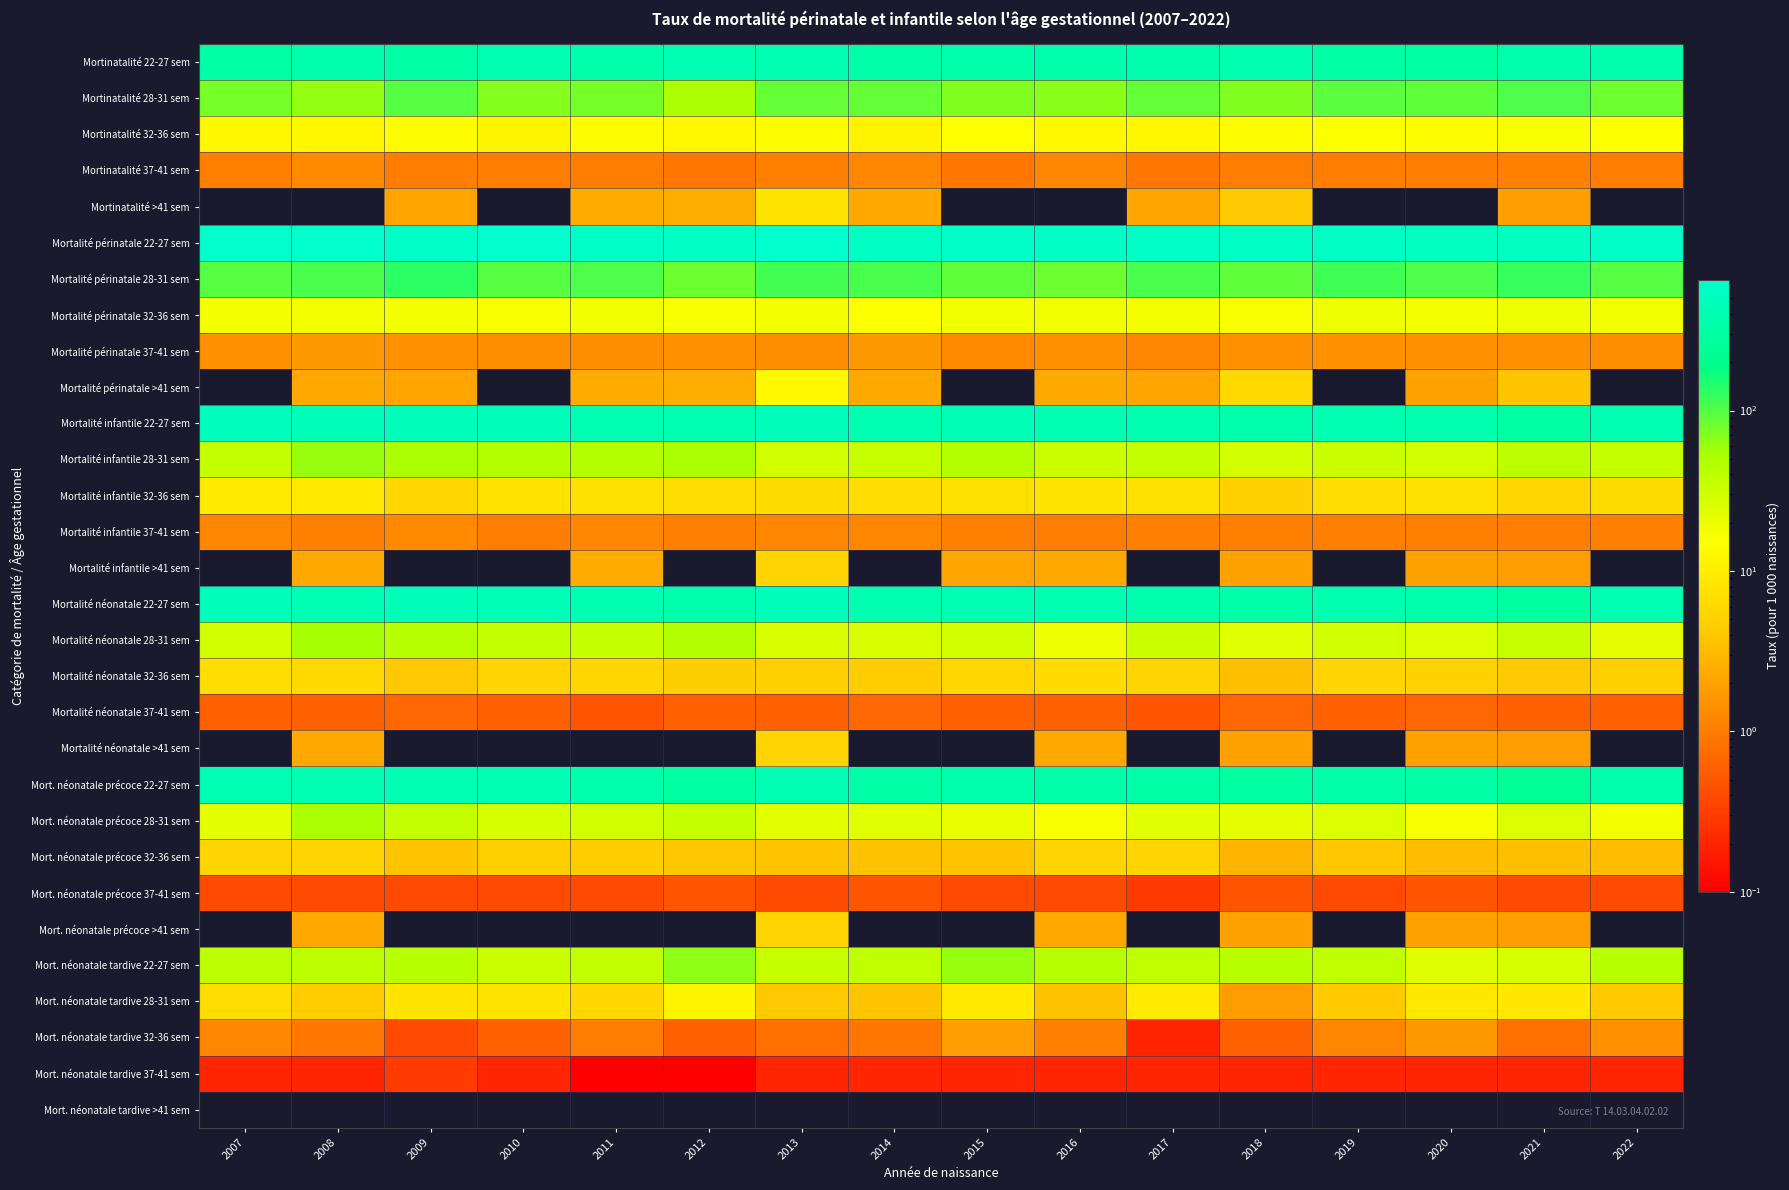

Reading left to right, what are all the values shown in this chart?

Mortinatalité 22-27 sem: 2007=322.3	2008=361.8	2009=328.6	2010=379.8	2011=343.8	2012=385.8	2013=395.0	2014=329.7	2015=346.6	2016=347.9	2017=356.3	2018=366.9	2019=315.9	2020=293.8	2021=354.8	2022=358.8
Mortinatalité 28-31 sem: 2007=76.9	2008=62.0	2009=98.7	2010=70.0	2011=75.5	2012=49.8	2013=89.2	2014=87.9	2015=70.9	2016=67.0	2017=86.4	2018=71.5	2019=92.8	2020=89.4	2021=103.0	2022=83.0
Mortinatalité 32-36 sem: 2007=12.4	2008=12.2	2009=13.8	2010=11.6	2011=13.7	2012=13.0	2013=13.9	2014=11.6	2015=14.6	2016=12.7	2017=12.5	2018=13.8	2019=15.6	2020=14.4	2021=16.3	2022=15.3
Mortinatalité 37-41 sem: 2007=1.1	2008=1.3	2009=1.0	2010=1.0	2011=1.0	2012=0.9	2013=1.1	2014=1.2	2015=0.9	2016=1.2	2017=0.9	2018=1.0	2019=1.0	2020=1.0	2021=1.1	2022=1.0
Mortinatalité >41 sem: 2007=0.0	2008=0.0	2009=2.1	2010=0.0	2011=2.4	2012=2.5	2013=7.8	2014=2.2	2015=0.0	2016=0.0	2017=2.1	2018=4.1	2019=0.0	2020=0.0	2021=1.9	2022=0.0
Mortalité périnatale 22-27 sem: 2007=611.4	2008=610.6	2009=607.1	2010=633.7	2011=569.2	2012=567.6	2013=652.8	2014=548.8	2015=578.4	2016=562.4	2017=562.5	2018=551.4	2019=543.9	2020=521.3	2021=516.6	2022=579.6
Mortalité périnatale 28-31 sem: 2007=97.7	2008=109.5	2009=131.1	2010=95.8	2011=102.9	2012=83.0	2013=109.7	2014=108.6	2015=90.2	2016=82.1	2017=107.1	2018=91.5	2019=116.1	2020=104.6	2021=125.5	2022=98.8
Mortalité périnatale 32-36 sem: 2007=17.7	2008=17.4	2009=17.6	2010=16.2	2011=18.2	2012=17.0	2013=17.7	2014=15.1	2015=18.4	2016=17.9	2017=17.6	2018=16.6	2019=19.5	2020=17.6	2021=19.7	2022=18.4
Mortalité périnatale 37-41 sem: 2007=1.5	2008=1.7	2009=1.5	2010=1.4	2011=1.4	2012=1.5	2013=1.4	2014=1.7	2015=1.3	2016=1.5	2017=1.2	2018=1.5	2019=1.5	2020=1.5	2021=1.5	2022=1.4
Mortalité périnatale >41 sem: 2007=0.0	2008=2.2	2009=2.1	2010=0.0	2011=2.4	2012=2.5	2013=13.0	2014=2.2	2015=0.0	2016=2.2	2017=2.1	2018=6.1	2019=0.0	2020=2.0	2021=3.8	2022=0.0
Mortalité infantile 22-27 sem: 2007=484.4	2008=456.7	2009=475.2	2010=467.4	2011=415.0	2012=382.7	2013=474.2	2014=378.6	2015=435.8	2016=385.9	2017=372.2	2018=351.0	2019=385.4	2020=365.8	2021=299.0	2022=387.4
Mortalité infantile 28-31 sem: 2007=36.0	2008=59.5	2009=49.8	2010=45.5	2011=46.4	2012=50.5	2013=30.6	2014=34.0	2015=45.1	2016=32.3	2017=35.9	2018=28.7	2019=32.0	2020=29.2	2021=39.7	2022=35.0
Mortalité infantile 32-36 sem: 2007=9.5	2008=8.9	2009=5.6	2010=7.4	2011=7.2	2012=6.7	2013=6.4	2014=6.8	2015=7.2	2016=8.0	2017=7.1	2018=4.9	2019=6.6	2020=7.1	2021=5.7	2022=6.5
Mortalité infantile 37-41 sem: 2007=1.2	2008=1.1	2009=1.3	2010=1.0	2011=1.2	2012=1.1	2013=1.2	2014=1.2	2015=1.1	2016=1.0	2017=1.1	2018=1.1	2019=1.1	2020=1.1	2021=1.0	2022=1.1
Mortalité infantile >41 sem: 2007=0.0	2008=2.2	2009=0.0	2010=0.0	2011=2.4	2012=0.0	2013=5.2	2014=0.0	2015=2.1	2016=2.2	2017=0.0	2018=2.0	2019=0.0	2020=2.0	2021=1.9	2022=0.0
Mortalité néonatale 22-27 sem: 2007=466.7	2008=429.1	2009=457.4	2010=442.0	2011=381.0	2012=361.0	2013=460.5	2014=365.7	2015=415.5	2016=372.5	2017=359.2	2018=334.4	2019=371.5	2020=345.6	2021=278.4	2022=387.4
Mortalité néonatale 28-31 sem: 2007=29.3	2008=55.1	2009=43.8	2010=35.6	2011=35.3	2012=46.6	2013=26.5	2014=26.5	2015=29.5	2016=19.7	2017=32.1	2018=23.3	2019=29.9	2020=25.1	2021=33.4	2022=21.6
Mortalité néonatale 32-36 sem: 2007=6.6	2008=6.1	2009=4.2	2010=5.3	2011=5.6	2012=4.6	2013=4.7	2014=4.5	2015=5.7	2016=6.3	2017=5.4	2018=3.4	2019=5.2	2020=4.9	2021=4.2	2022=4.7
Mortalité néonatale 37-41 sem: 2007=0.6	2008=0.6	2009=0.7	2010=0.6	2011=0.5	2012=0.6	2013=0.6	2014=0.7	2015=0.6	2016=0.6	2017=0.5	2018=0.7	2019=0.6	2020=0.7	2021=0.6	2022=0.6
Mortalité néonatale >41 sem: 2007=0.0	2008=2.2	2009=0.0	2010=0.0	2011=0.0	2012=0.0	2013=5.2	2014=0.0	2015=0.0	2016=2.2	2017=0.0	2018=2.0	2019=0.0	2020=2.0	2021=1.9	2022=0.0
Mort. néonatale précoce 22-27 sem: 2007=426.7	2008=389.8	2009=414.9	2010=409.4	2011=343.5	2012=296.0	2013=426.1	2014=326.9	2015=354.7	2016=328.9	2017=320.4	2018=291.4	2019=333.3	2020=322.1	2021=250.9	2022=344.4
Mort. néonatale précoce 28-31 sem: 2007=22.5	2008=50.7	2009=35.9	2010=27.7	2011=29.7	2012=35.0	2013=22.4	2014=22.7	2015=20.8	2016=16.2	2017=22.7	2018=21.5	2019=25.6	2020=16.7	2021=25.1	2022=17.2
Mort. néonatale précoce 32-36 sem: 2007=5.4	2008=5.2	2009=3.8	2010=4.7	2011=4.6	2012=4.0	2013=3.9	2014=3.6	2015=3.8	2016=5.2	2017=5.2	2018=2.8	2019=4.0	2020=3.2	2021=3.4	2022=3.2
Mort. néonatale précoce 37-41 sem: 2007=0.4	2008=0.4	2009=0.4	2010=0.4	2011=0.4	2012=0.5	2013=0.4	2014=0.5	2015=0.4	2016=0.4	2017=0.3	2018=0.5	2019=0.4	2020=0.5	2021=0.4	2022=0.4
Mort. néonatale précoce >41 sem: 2007=0.0	2008=2.2	2009=0.0	2010=0.0	2011=0.0	2012=0.0	2013=5.2	2014=0.0	2015=0.0	2016=2.2	2017=0.0	2018=2.0	2019=0.0	2020=2.0	2021=1.9	2022=0.0
Mort. néonatale tardive 22-27 sem: 2007=40.0	2008=39.4	2009=42.6	2010=32.6	2011=37.4	2012=65.0	2013=34.4	2014=38.8	2015=60.8	2016=43.6	2017=38.8	2018=43.0	2019=38.2	2020=23.5	2021=27.5	2022=43.0
Mort. néonatale tardive 28-31 sem: 2007=6.8	2008=4.4	2009=8.0	2010=7.9	2011=5.6	2012=11.7	2013=4.1	2014=3.8	2015=8.7	2016=3.6	2017=9.5	2018=1.8	2019=4.3	2020=8.4	2021=8.4	2022=4.3
Mort. néonatale tardive 32-36 sem: 2007=1.2	2008=0.9	2009=0.4	2010=0.6	2011=1.0	2012=0.6	2013=0.8	2014=0.9	2015=1.9	2016=1.1	2017=0.2	2018=0.6	2019=1.2	2020=1.7	2021=0.8	2022=1.5
Mort. néonatale tardive 37-41 sem: 2007=0.2	2008=0.2	2009=0.3	2010=0.2	2011=0.1	2012=0.1	2013=0.2	2014=0.2	2015=0.2	2016=0.2	2017=0.2	2018=0.2	2019=0.2	2020=0.2	2021=0.2	2022=0.2
Mort. néonatale tardive >41 sem: 2007=0.0	2008=0.0	2009=0.0	2010=0.0	2011=0.0	2012=0.0	2013=0.0	2014=0.0	2015=0.0	2016=0.0	2017=0.0	2018=0.0	2019=0.0	2020=0.0	2021=0.0	2022=0.0